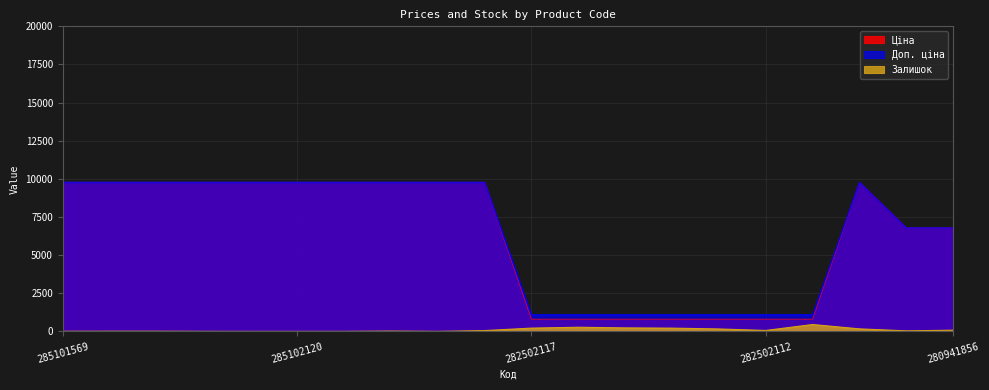

True or false: Ціна and Доп. ціна intersect in this chart.

False